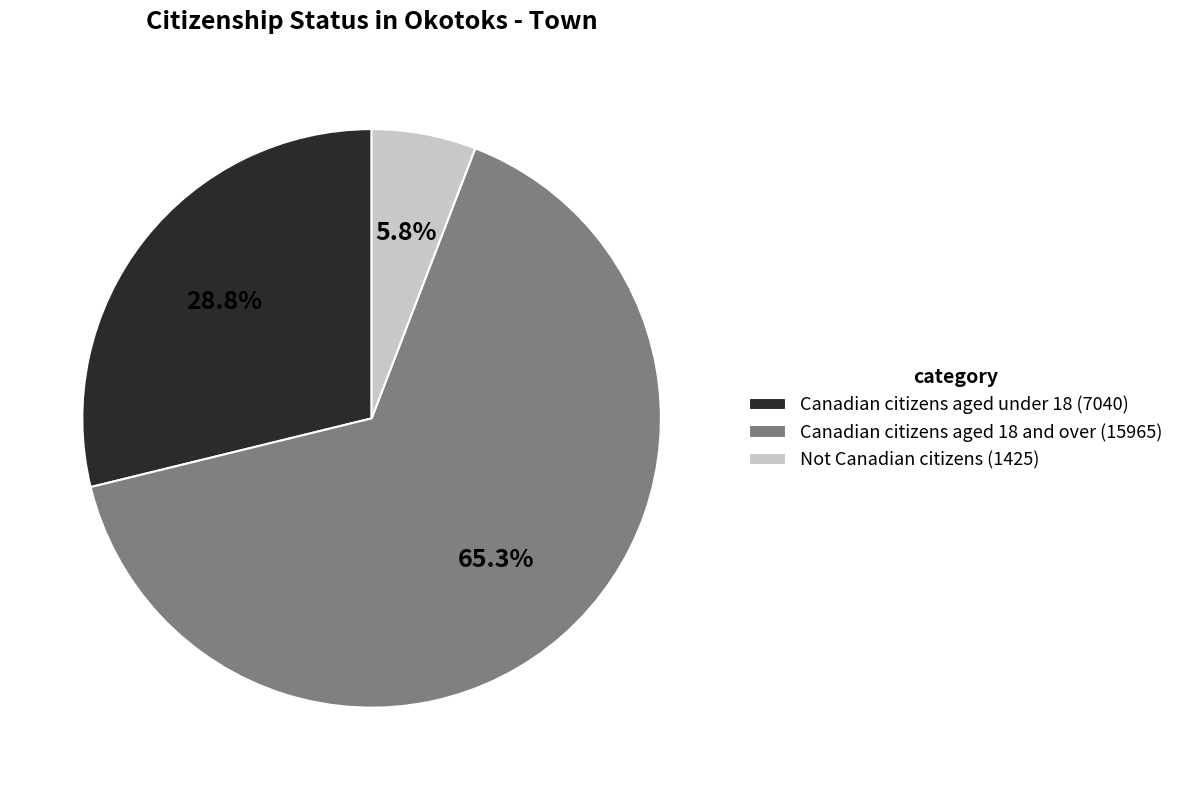

What portion of the pie excludes Not Canadian citizens?

94.2%